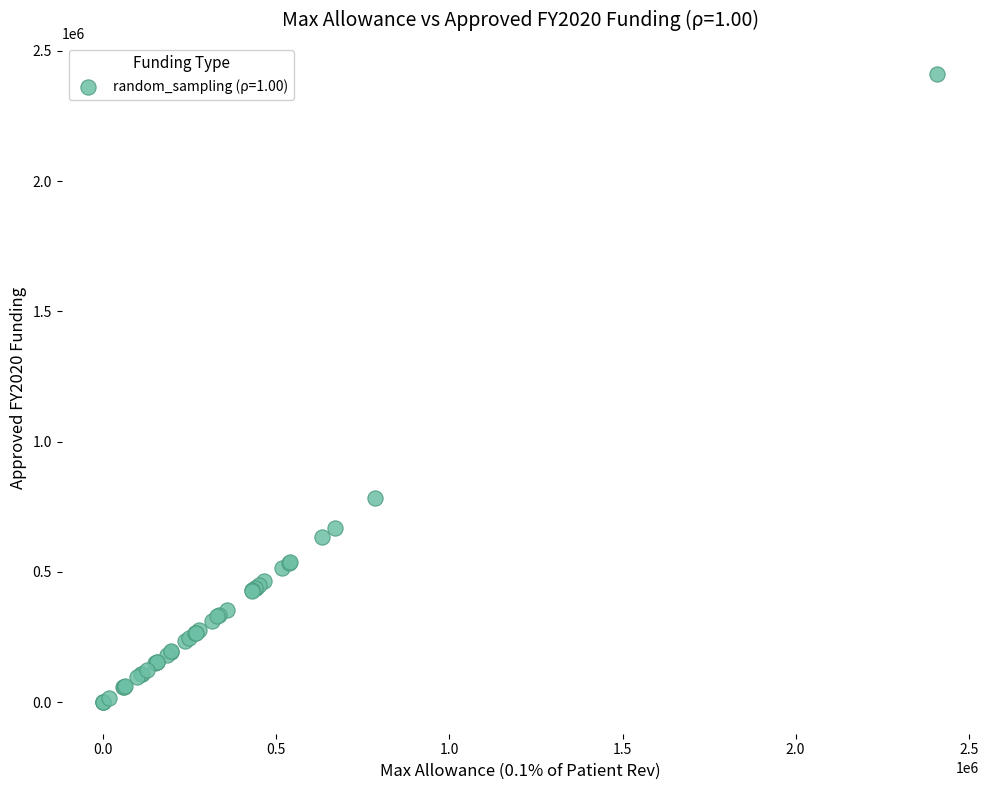

What Y value in the scatter plot is closest to 1204882?

783533.5